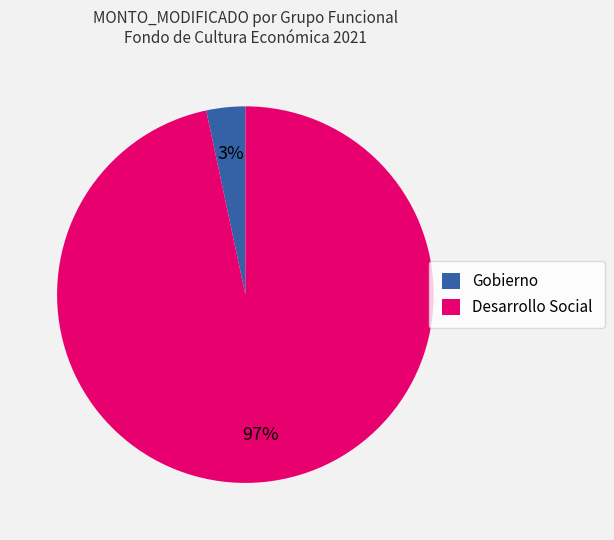

To the nearest percent, what is the average slice percentage?

50%